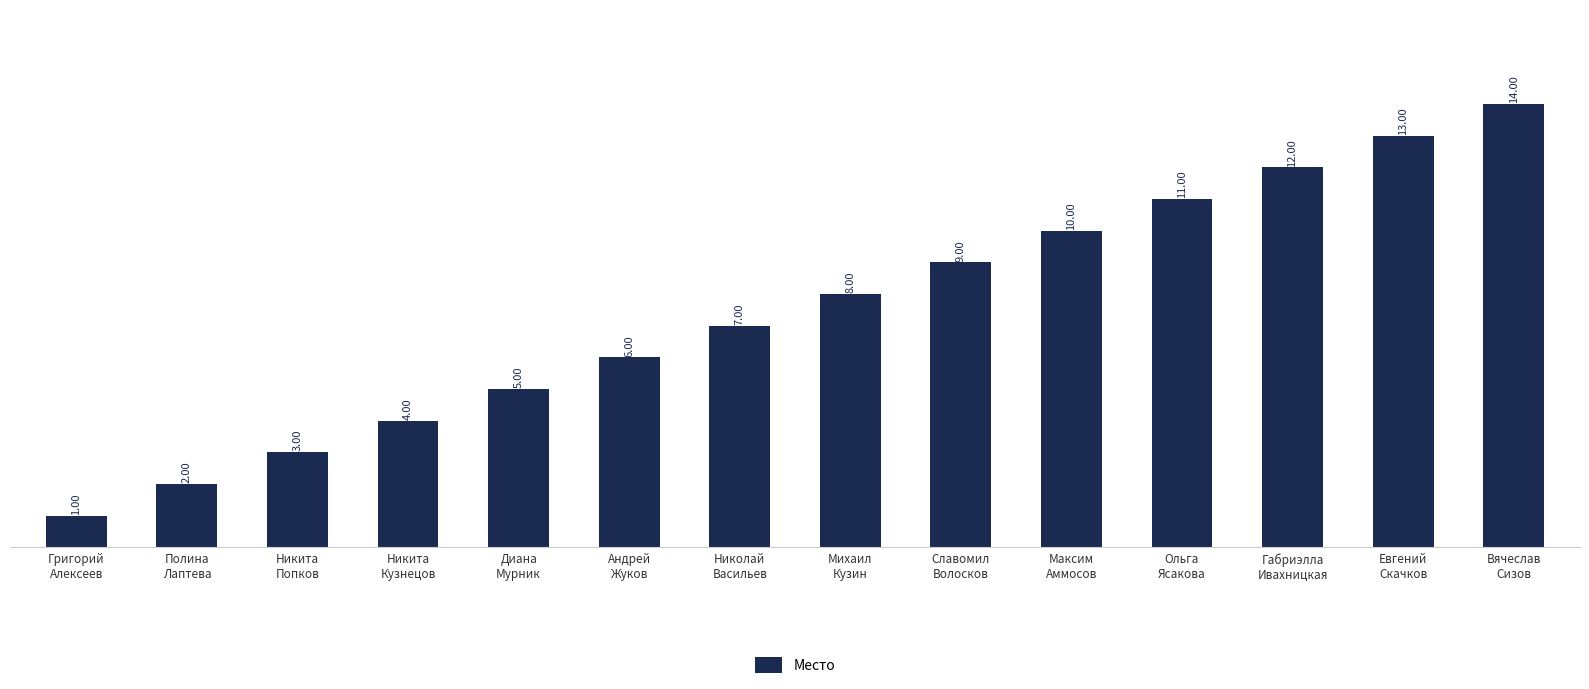

At which category does the chart reach its peak across all series?

Вячеслав
Сизов